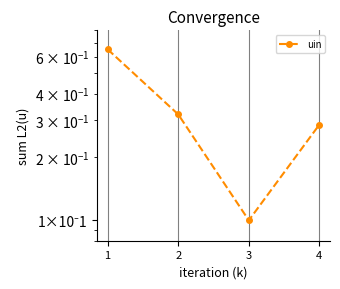

List the labels in order of value, smallest first.

3, 4, 2, 1